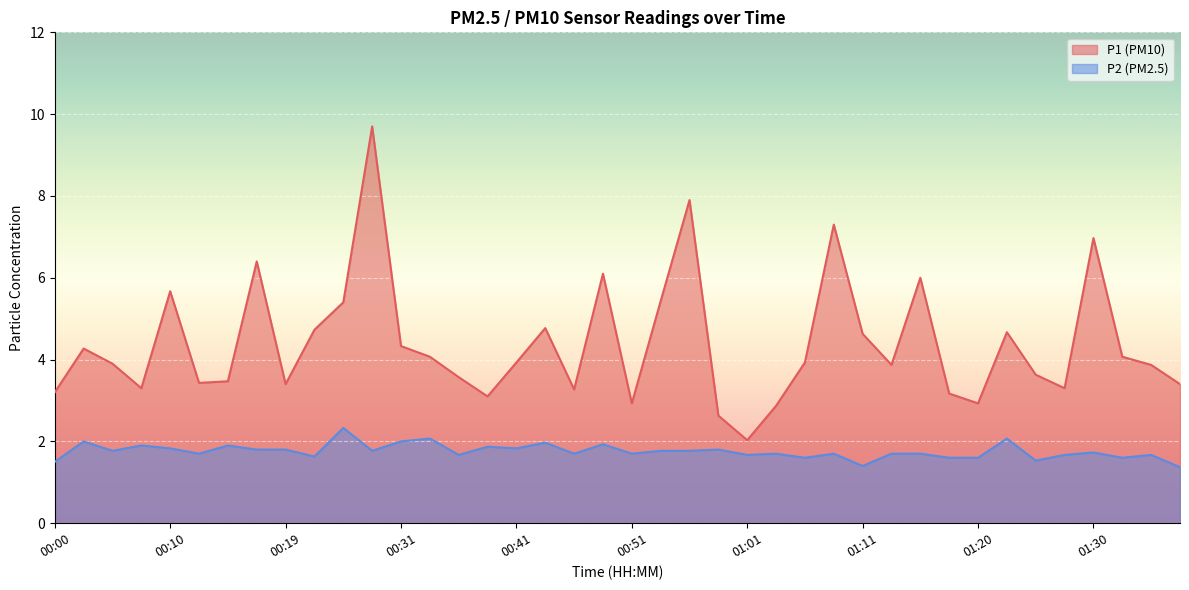

What are all the series names shown in the legend?

P1 (PM10), P2 (PM2.5)